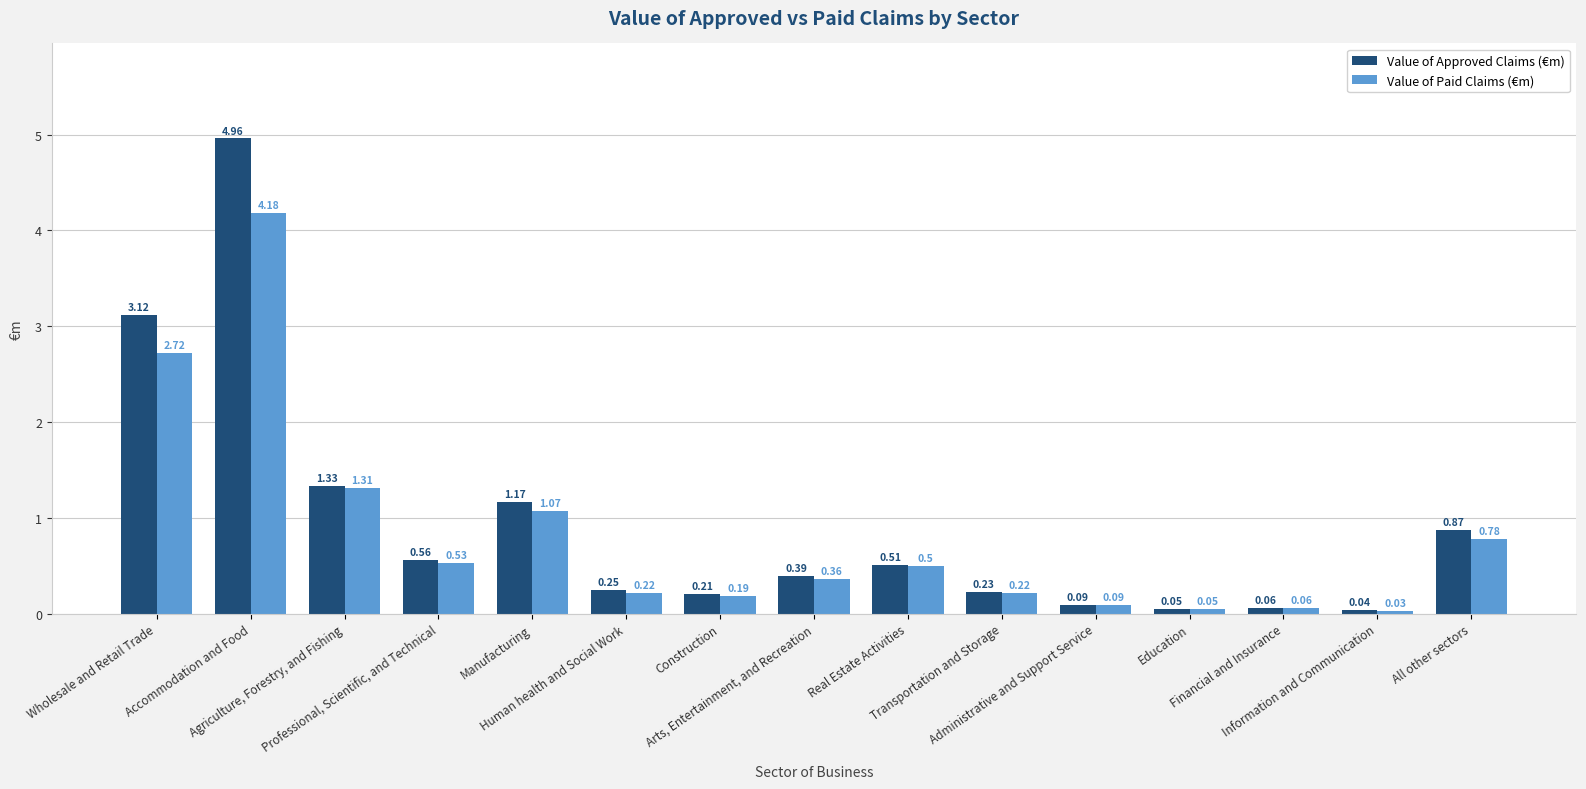

Which series has the largest total across all categories?

Value of Approved Claims (€m)